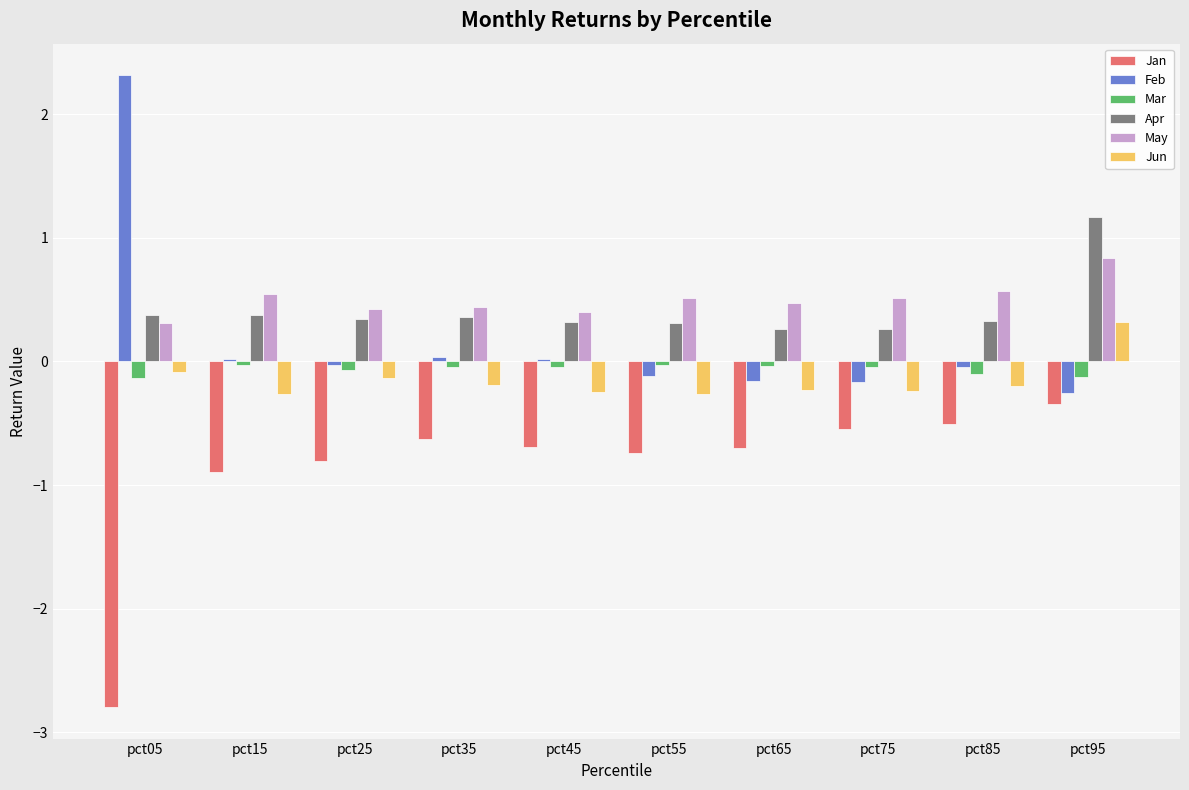

What is the difference between the second highest and second lowest values in the Mar series?

0.1